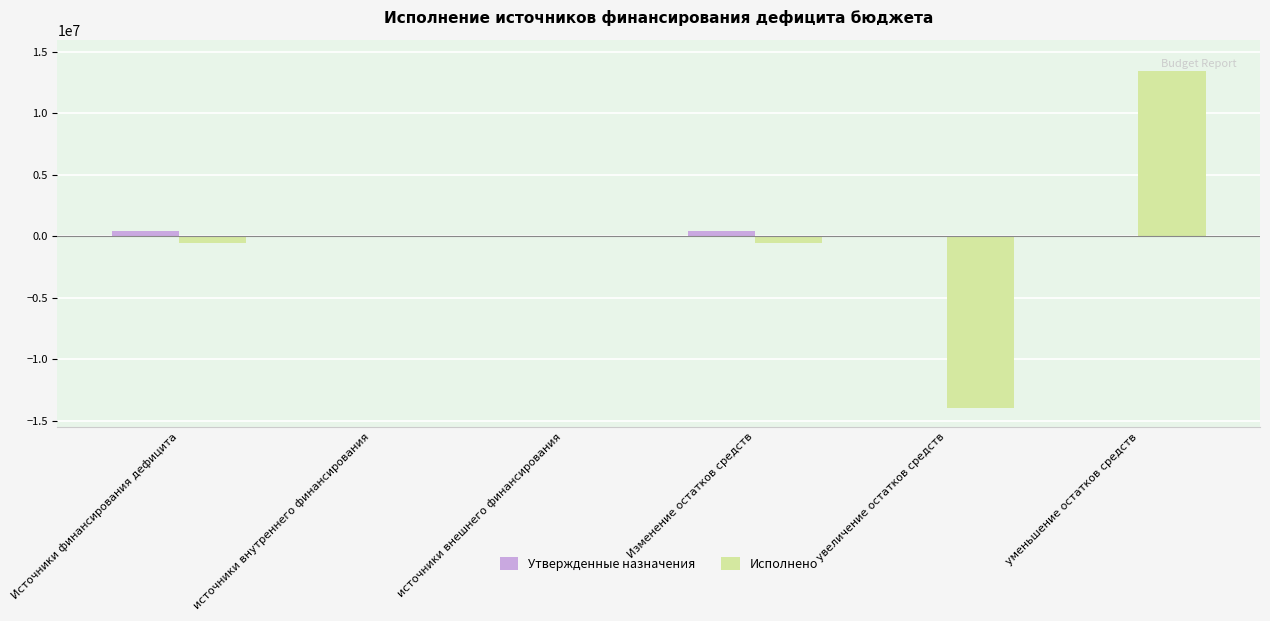

Reading left to right, what are all the values shown in this chart?

Утвержденные назначения: 420000.0	0.0	0.0	420000.0	0.0	0.0
Исполнено: -530220.3	0.0	0.0	-530220.3	-13979016.1	13448795.8